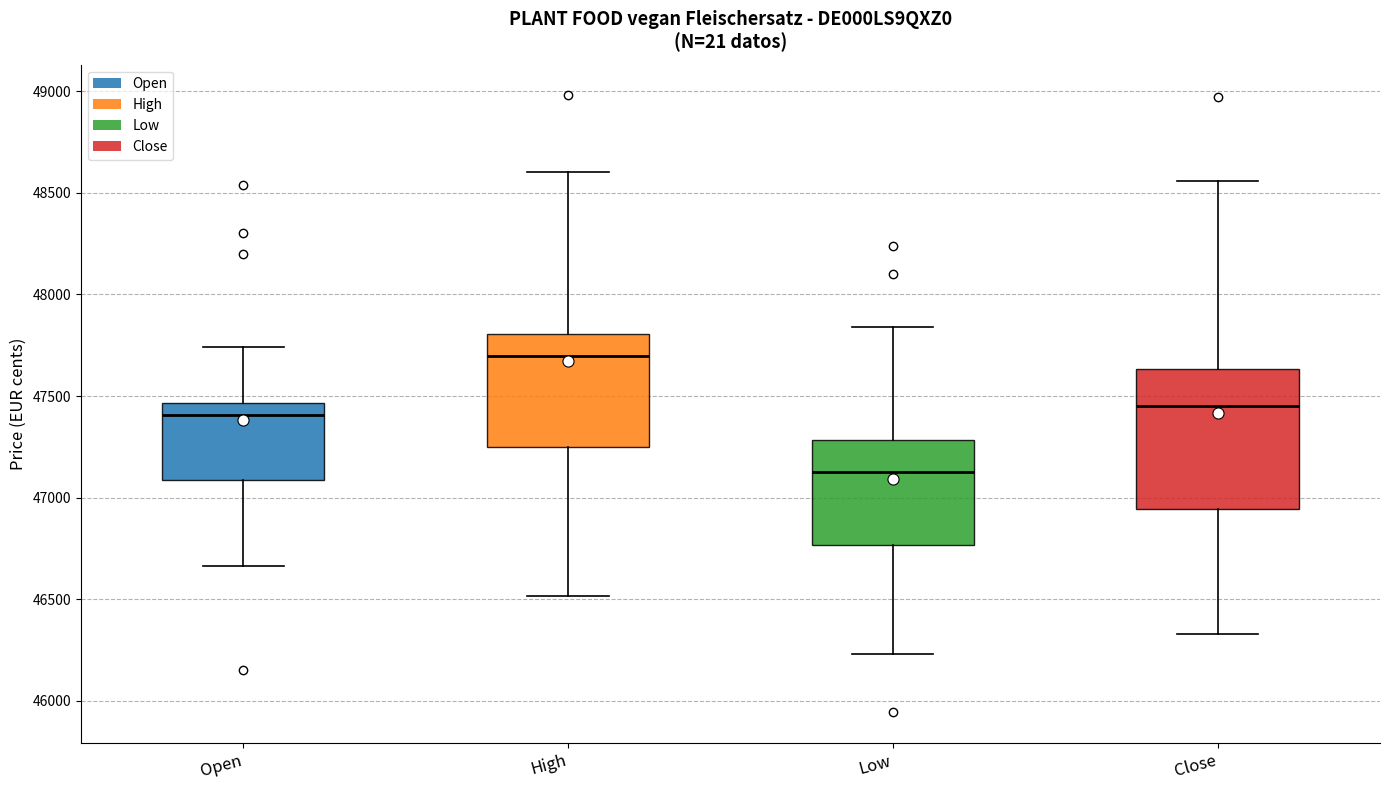

Reading left to right, transcribe this box plot: for each box, give where its median line is, the range the box spans, and where its two whiskers end, as read against the y-axis. The values are not printed on the chart, so give them approximately, as read against the axis.

Open: median 47400, box 47100 to 47450, whiskers 46650 to 47750
High: median 47700, box 47250 to 47800, whiskers 46500 to 48600
Low: median 47150, box 46750 to 47300, whiskers 46250 to 47850
Close: median 47450, box 46950 to 47650, whiskers 46350 to 48550